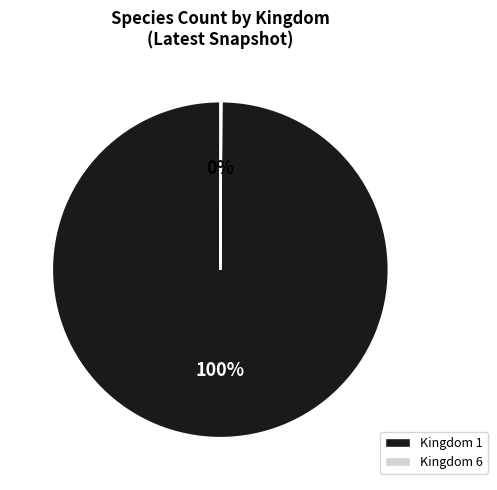

What percentage is the Kingdom 1 slice, to the nearest percent?

100%